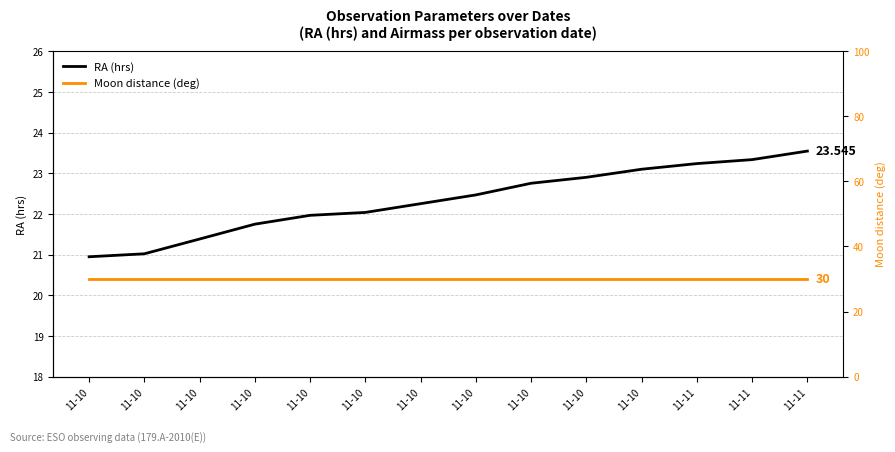

True or false: Moon distance (deg) has a value of 44.3 at 11-10.

False